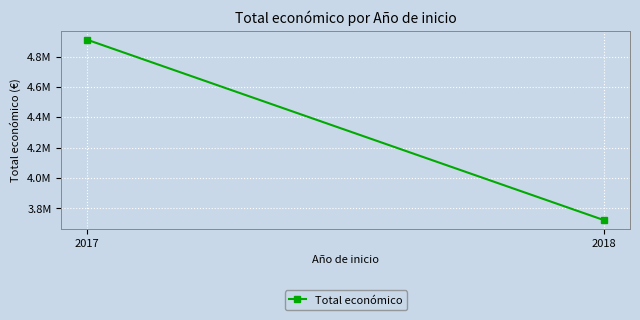

Where does the data first go above 4910593?

2017